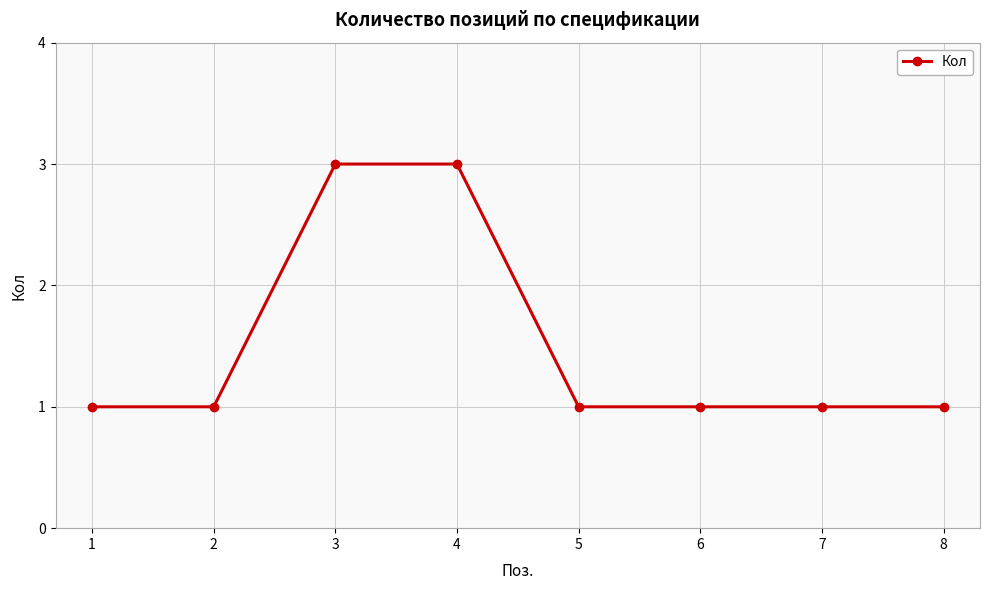

What is the sum of all values?

12